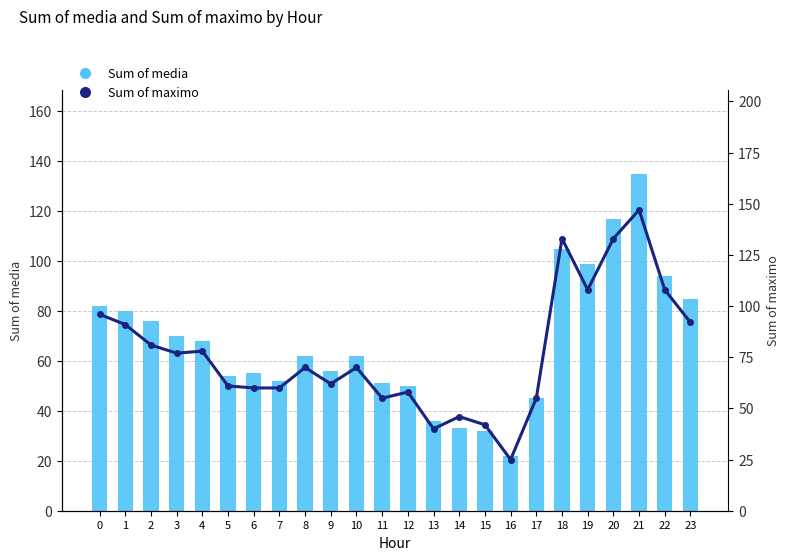

Which series has the widest spread of values?

Sum of maximo